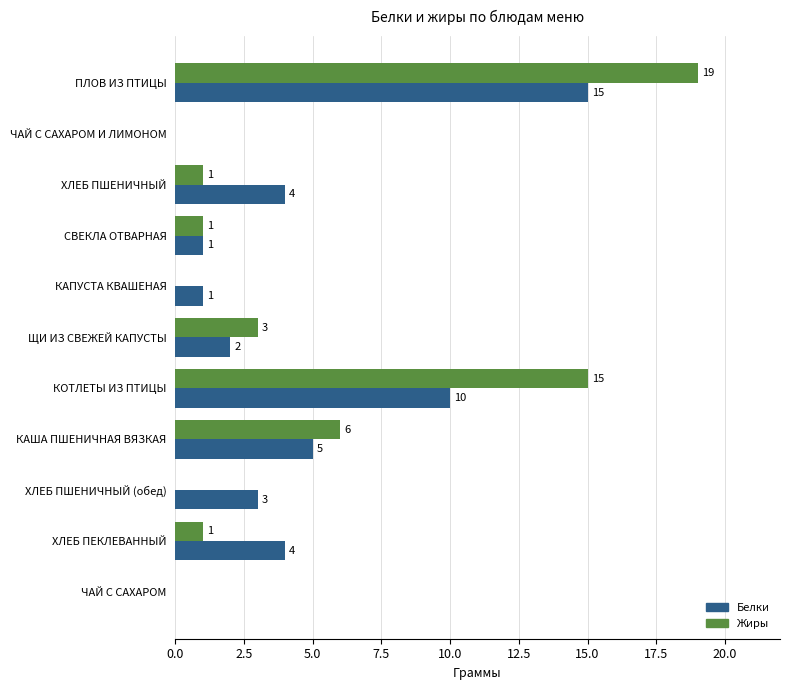

Where is Белки nearest to the value 7?

КАША ПШЕНИЧНАЯ ВЯЗКАЯ